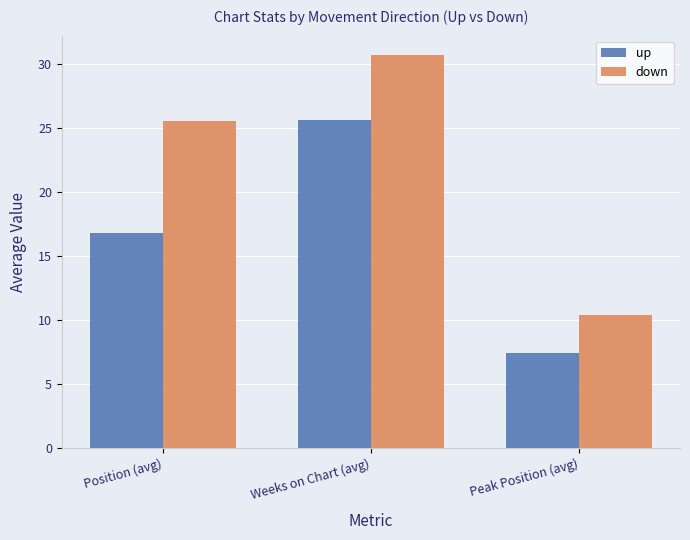

At which category is the sum across all series the highest?

Weeks on Chart (avg)